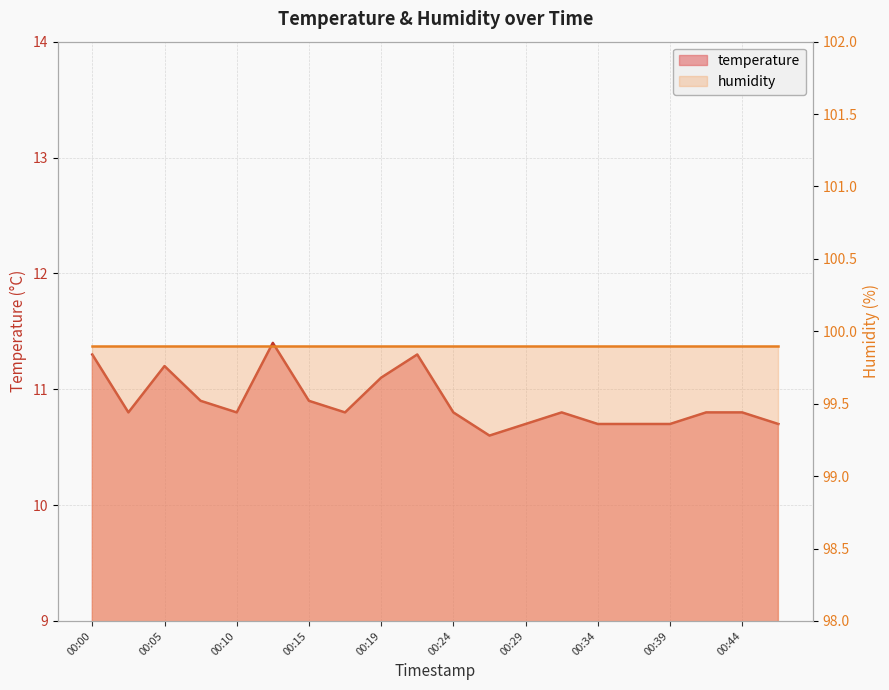

What is the difference between the maximum and minimum values?

0.8